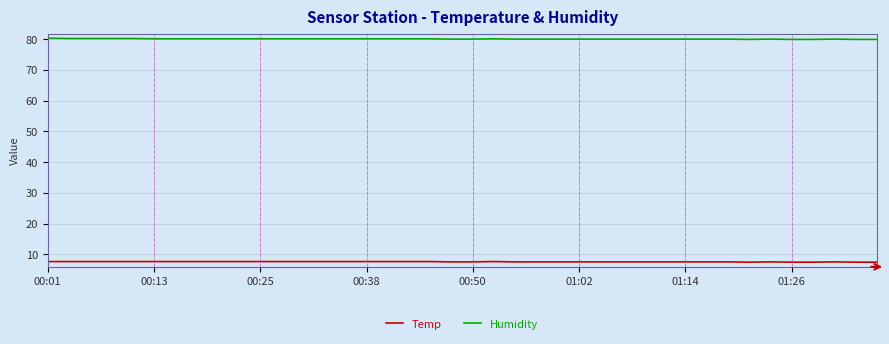

True or false: Temp and Humidity intersect in this chart.

False